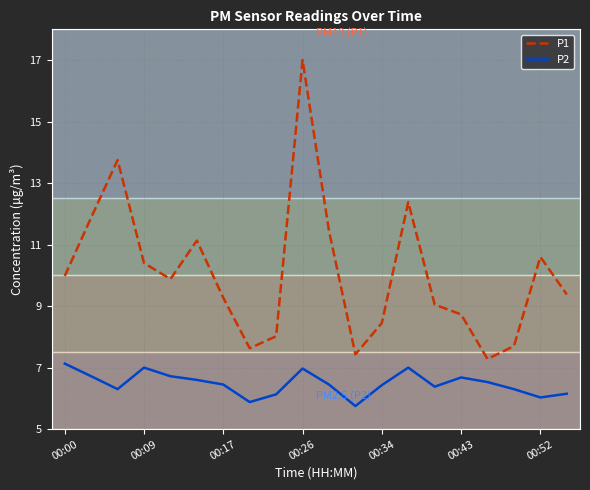

True or false: P1 and P2 cross at least once.

False